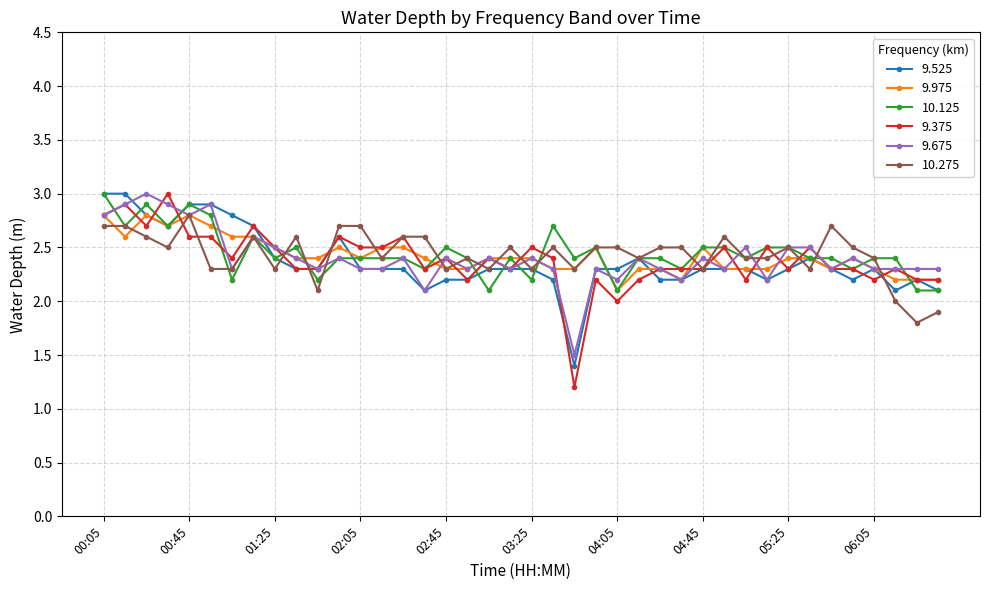

What are all the series names shown in the legend?

9.525, 9.975, 10.125, 9.375, 9.675, 10.275